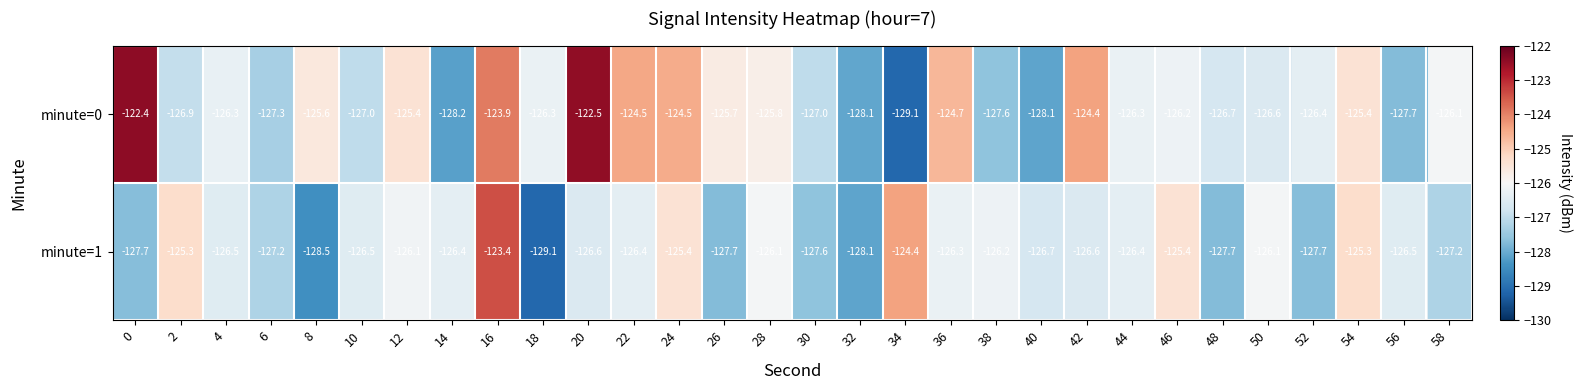

Is it true that minute=0 equals -176.2 at 0?

False